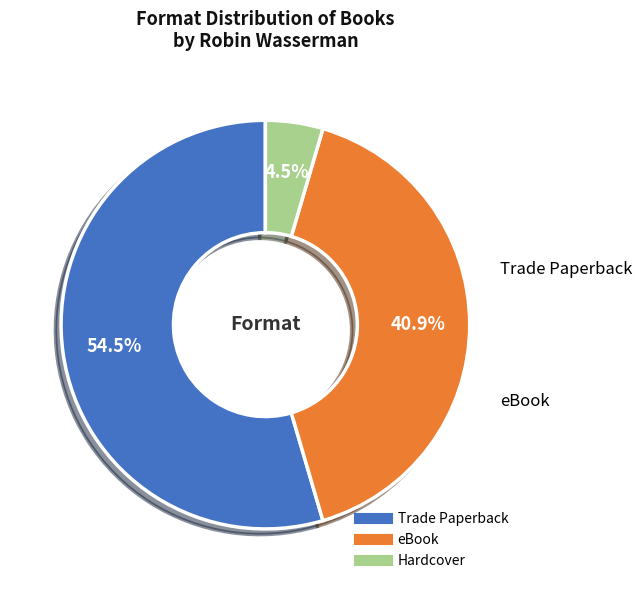

Does any single category account for the majority?

Yes